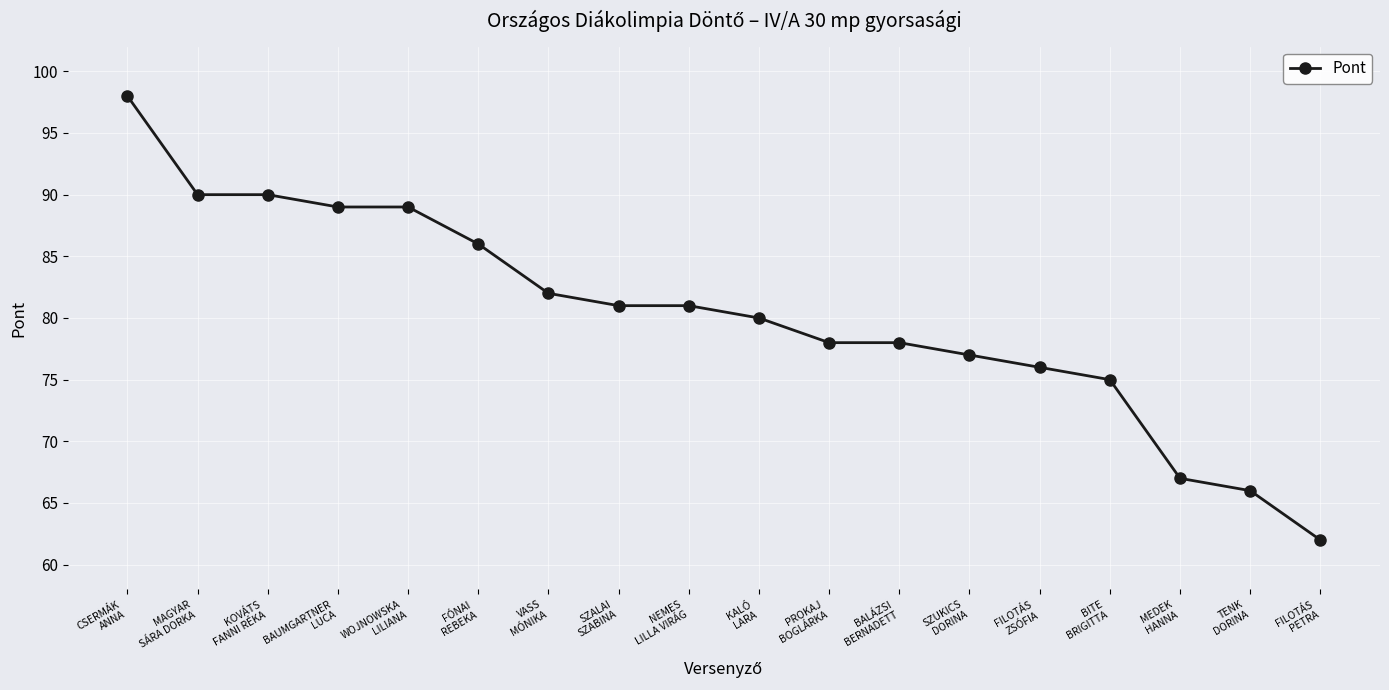

What is the change in value from PROKAJ
BOGLÁRKA to FILOTÁS
PETRA?

-16